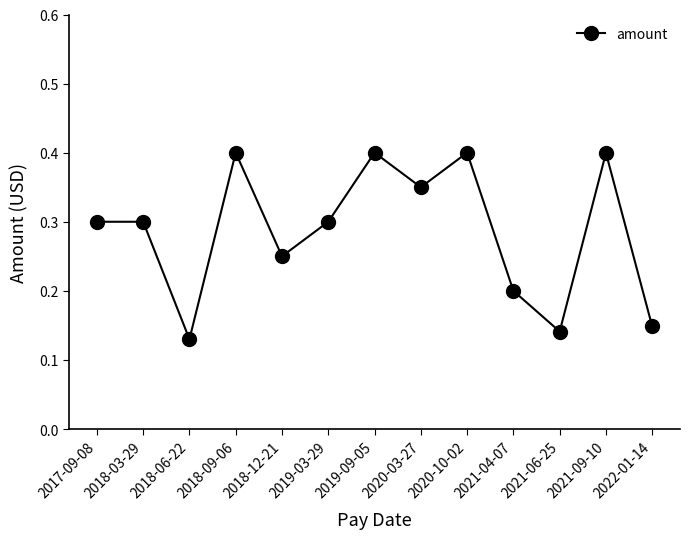

Does the chart have visible grid lines?

No